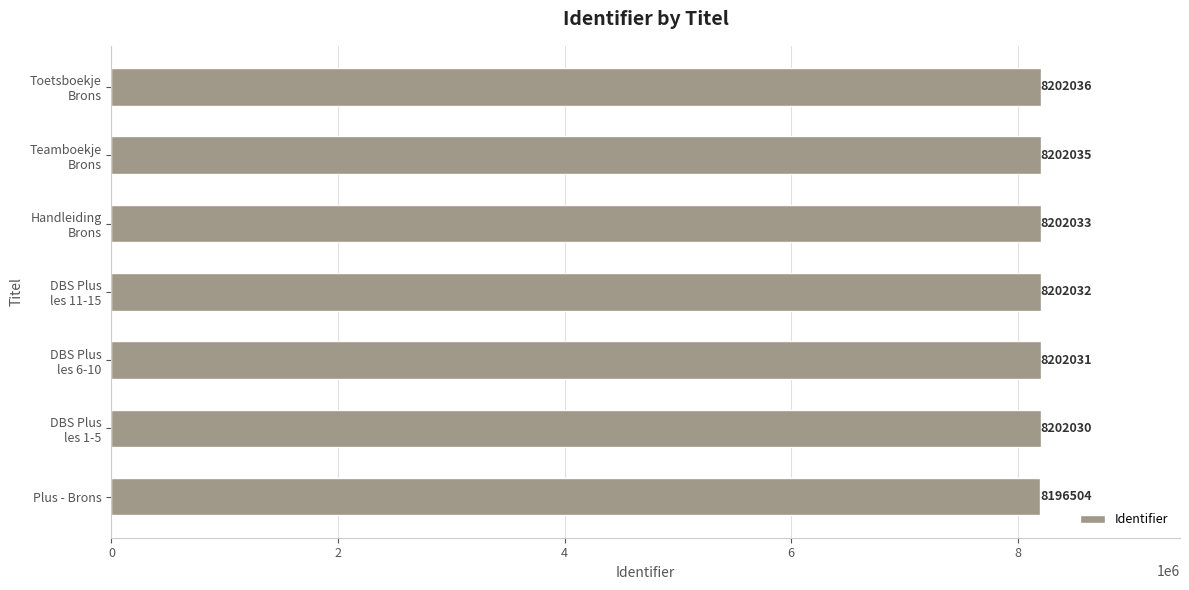

What is the average value?

8201243